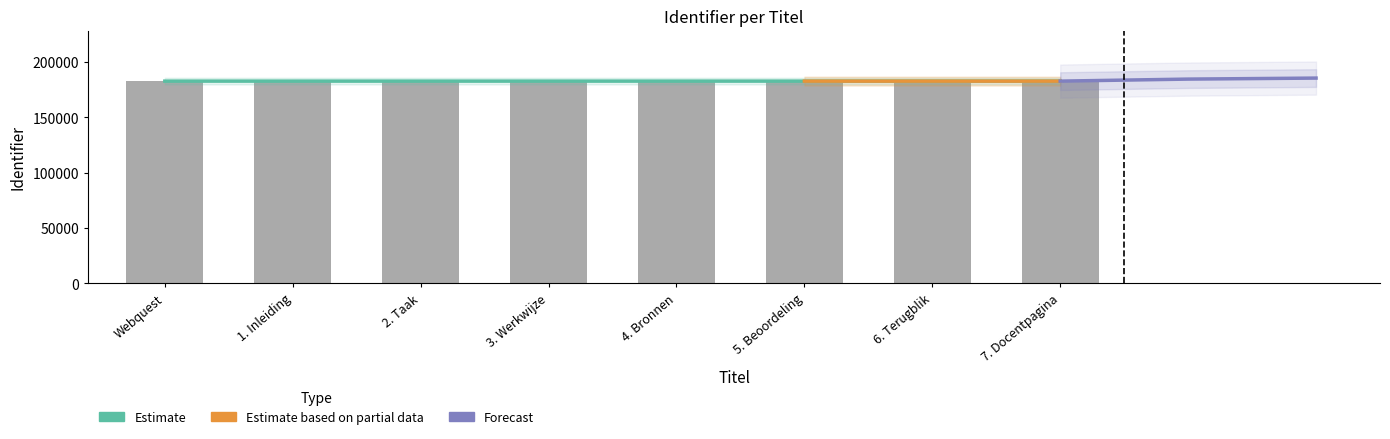

What is the ratio of the value at 2. Taak to the value at Webquest?

1.0